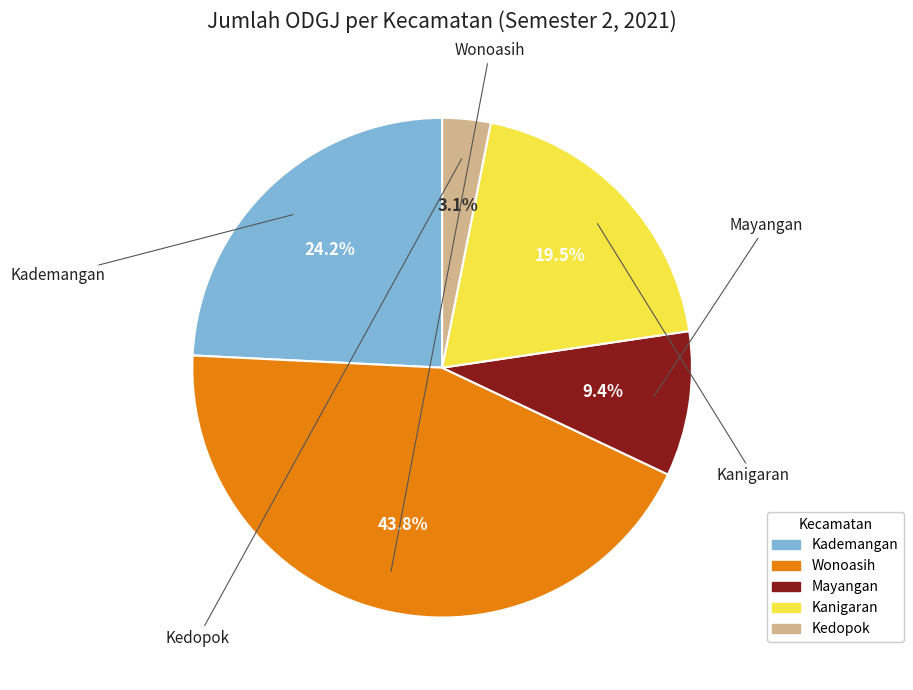

To the nearest percent, what is the average slice percentage?

20%